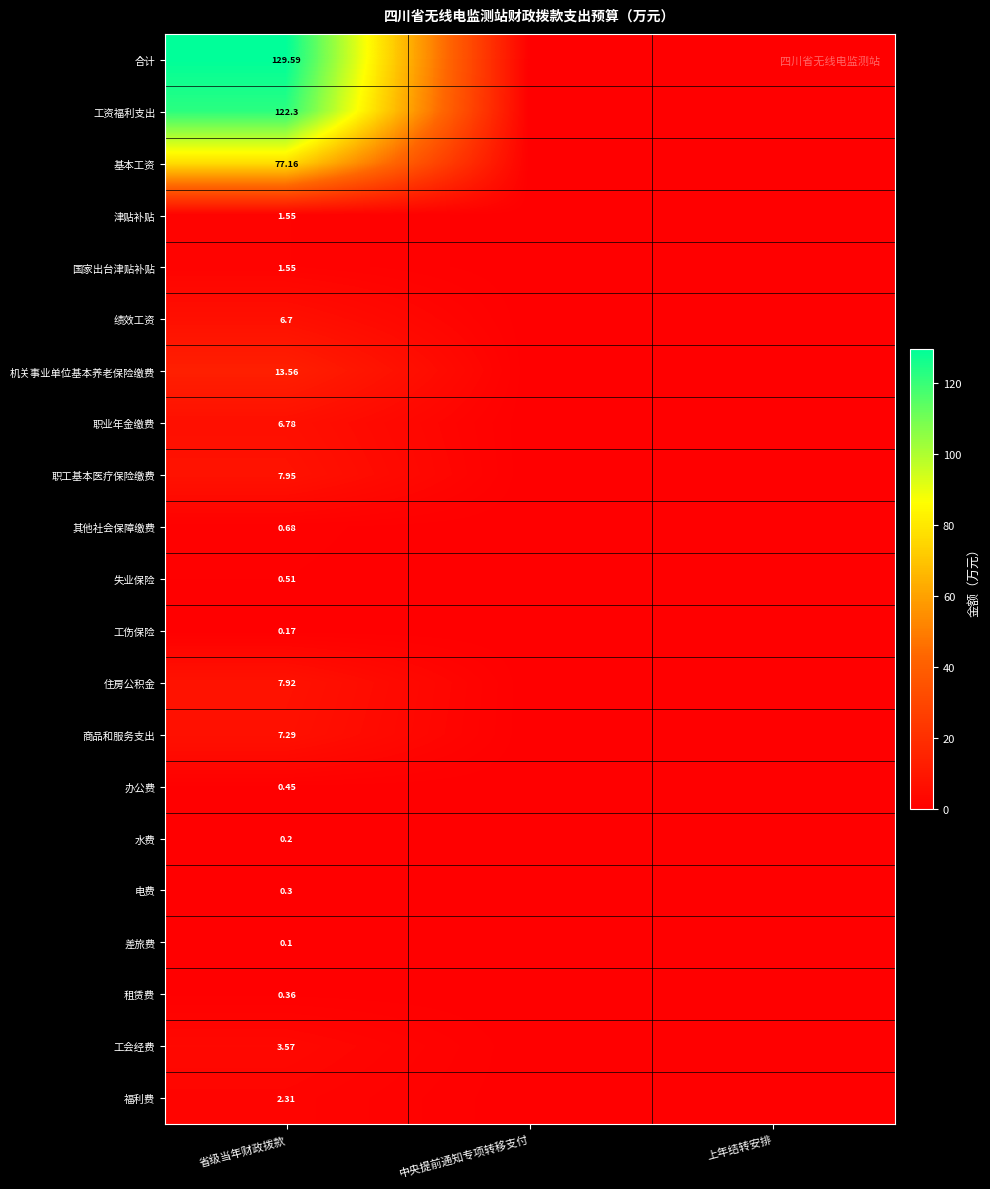

List the series in order of their peak value, highest first.

合计, 工资福利支出, 基本工资, 机关事业单位基本养老保险缴费, 职工基本医疗保险缴费, 住房公积金, 商品和服务支出, 职业年金缴费, 绩效工资, 工会经费, 福利费, 津贴补贴, 国家出台津贴补贴, 其他社会保障缴费, 失业保险, 办公费, 租赁费, 电费, 水费, 工伤保险, 差旅费